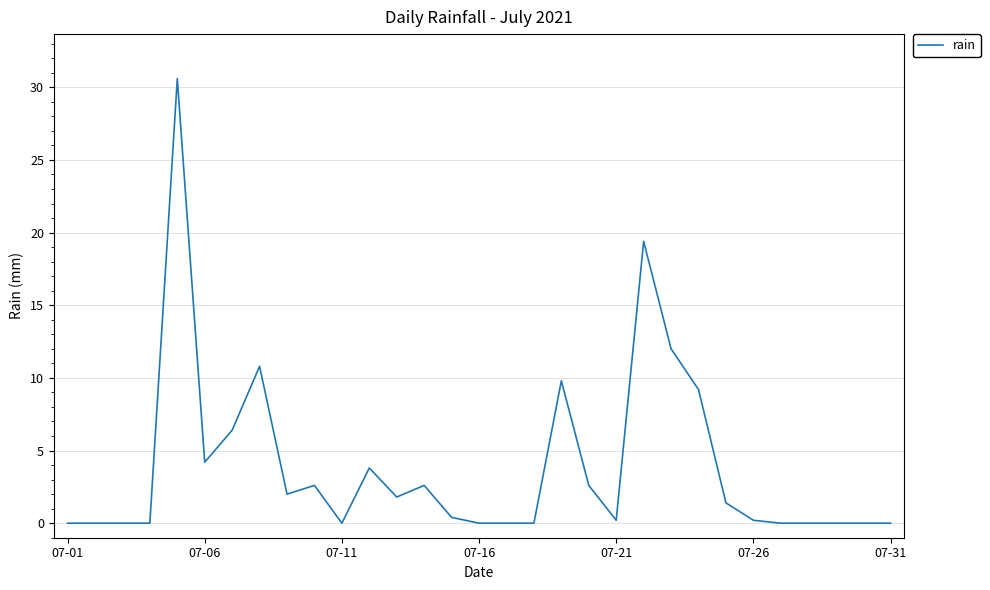

What is the greatest value displayed?

30.6